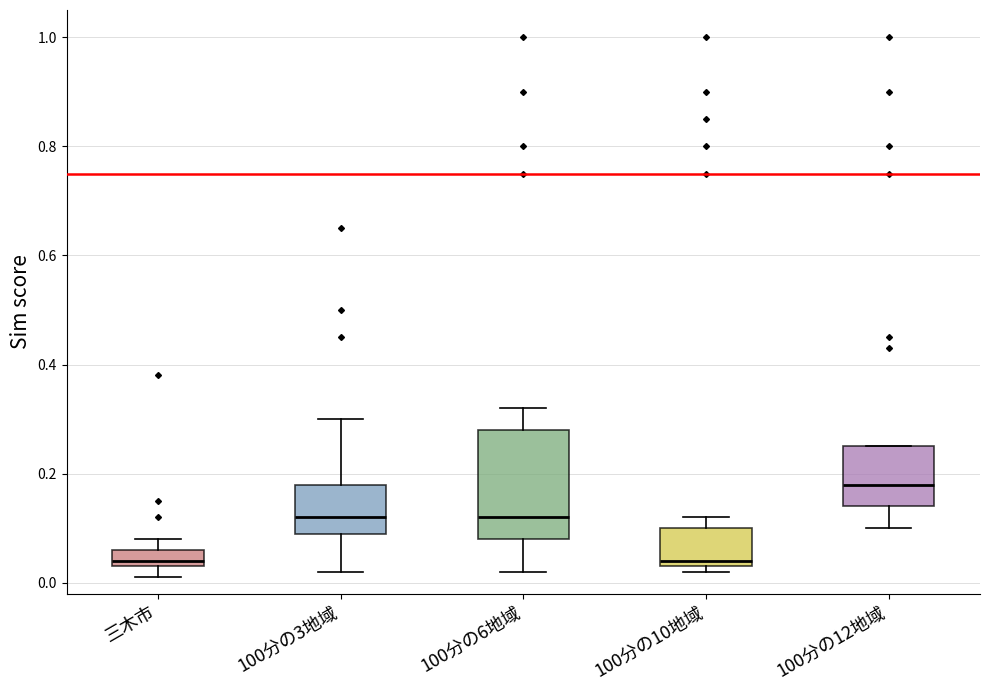

Where is the upper edge of the box for 三木市 on the y-axis? The values are not printed on the chart, so give them approximately, as read against the axis.

0.06